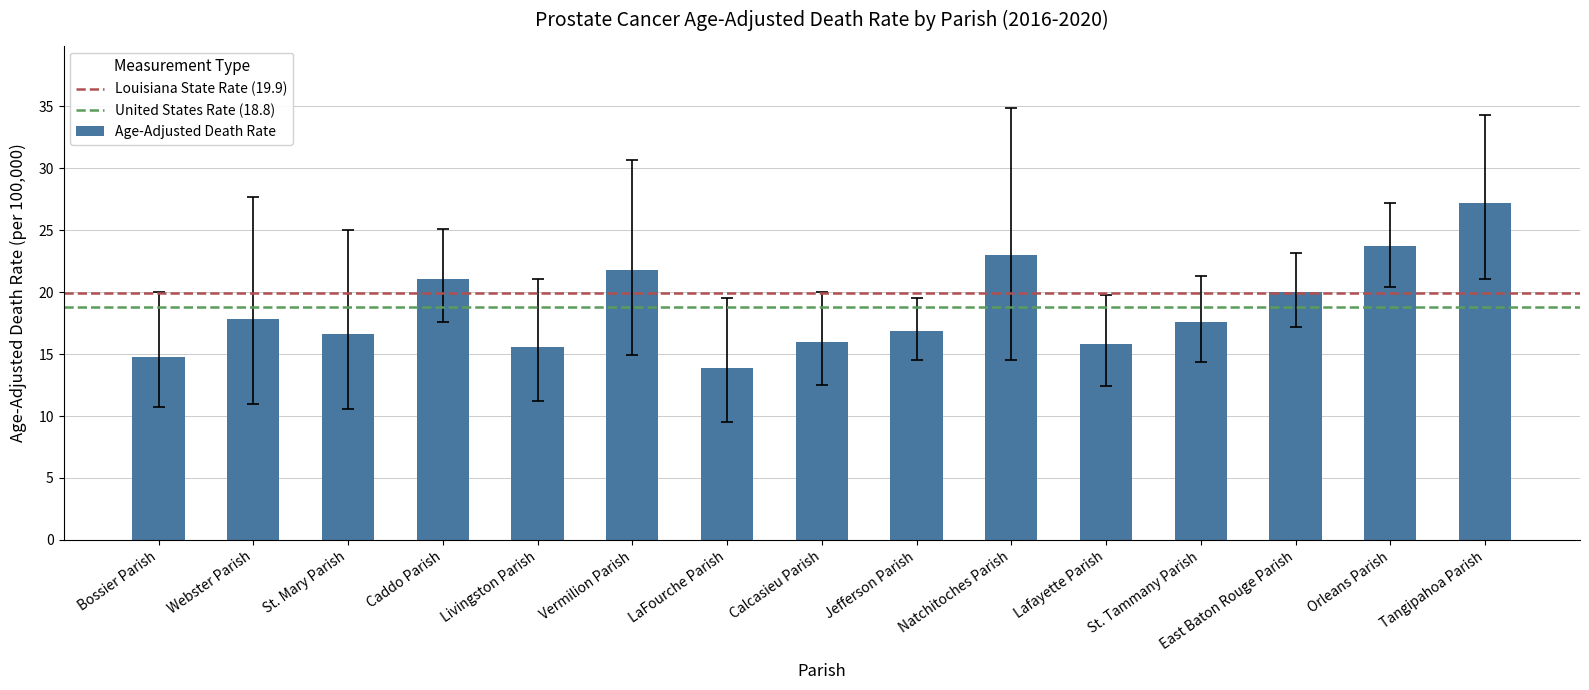

What is the value of the 3rd bar from the left?

16.6